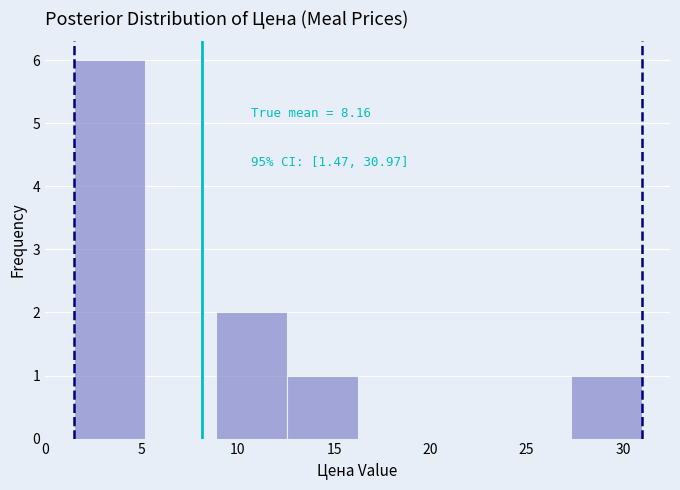

Over which range of the x-axis is the bar tallest?

1.5 to 5.0